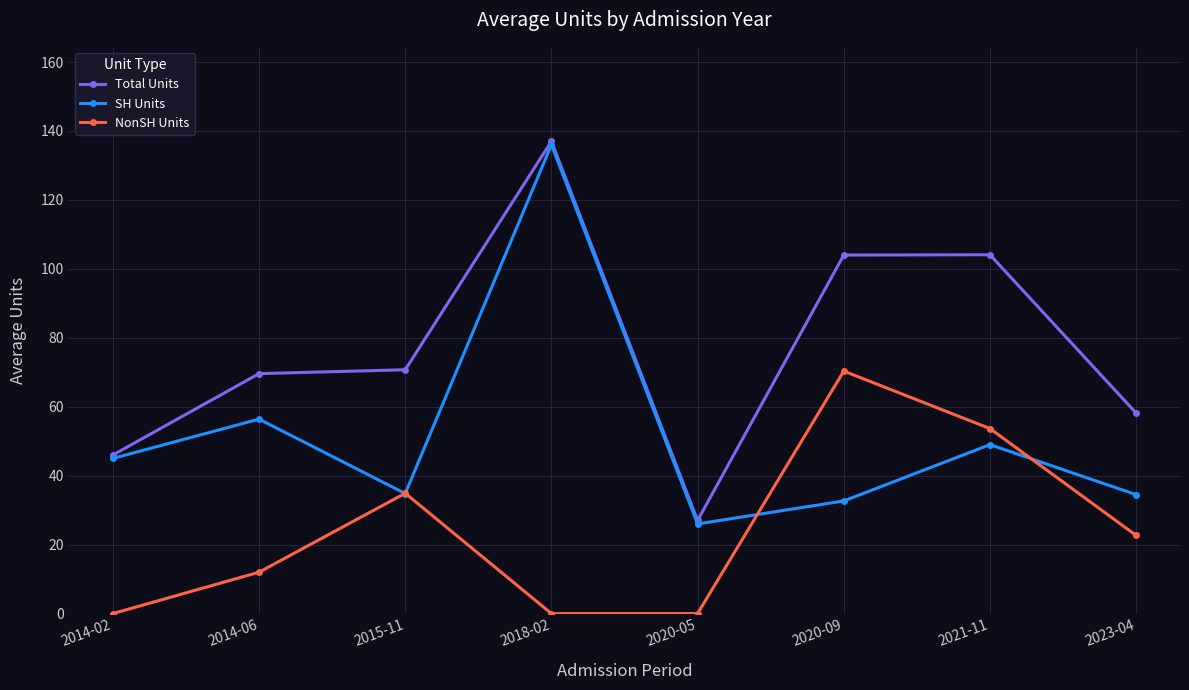

Is the value of NonSH Units at 2014-02 greater than the value of SH Units at 2015-11?

No